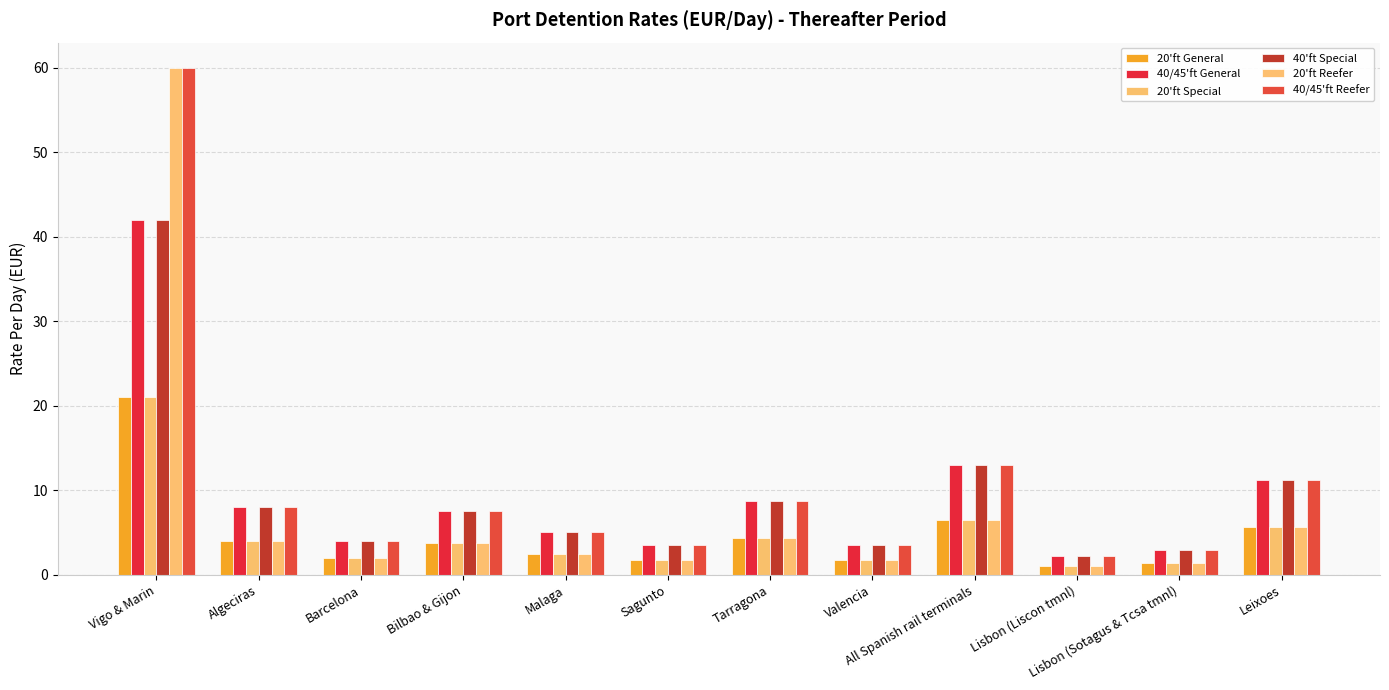

Reading right to left, transcribe all the data shown in this chart.

20'ft General: 5.6	1.4	1.1	6.5	1.8	4.4	1.8	2.5	3.8	2.0	4.0	21.0
40/45'ft General: 11.2	2.9	2.2	13.0	3.5	8.7	3.5	5.0	7.5	4.0	8.0	42.0
20'ft Special: 5.6	1.4	1.1	6.5	1.8	4.4	1.8	2.5	3.8	2.0	4.0	21.0
40'ft Special: 11.2	2.9	2.2	13.0	3.5	8.7	3.5	5.0	7.5	4.0	8.0	42.0
20'ft Reefer: 5.6	1.4	1.1	6.5	1.8	4.4	1.8	2.5	3.8	2.0	4.0	60.0
40/45'ft Reefer: 11.2	2.9	2.2	13.0	3.5	8.7	3.5	5.0	7.5	4.0	8.0	60.0